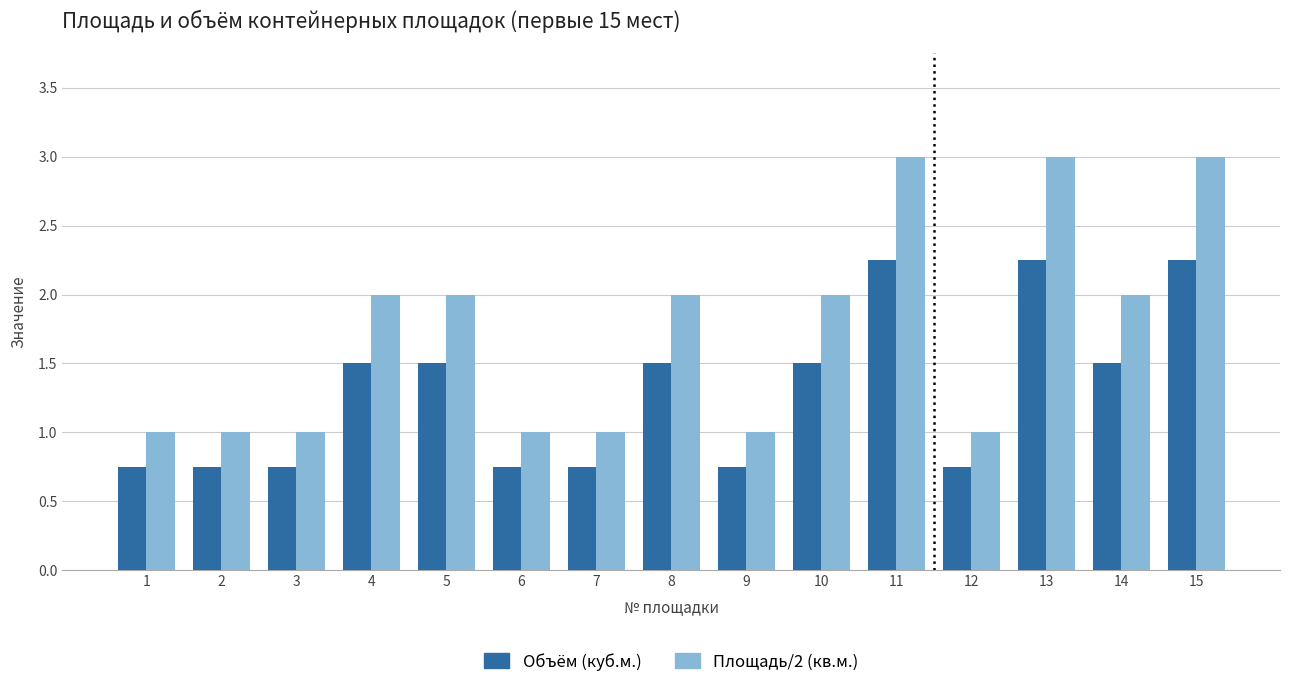

What is the greatest value displayed?

3.0